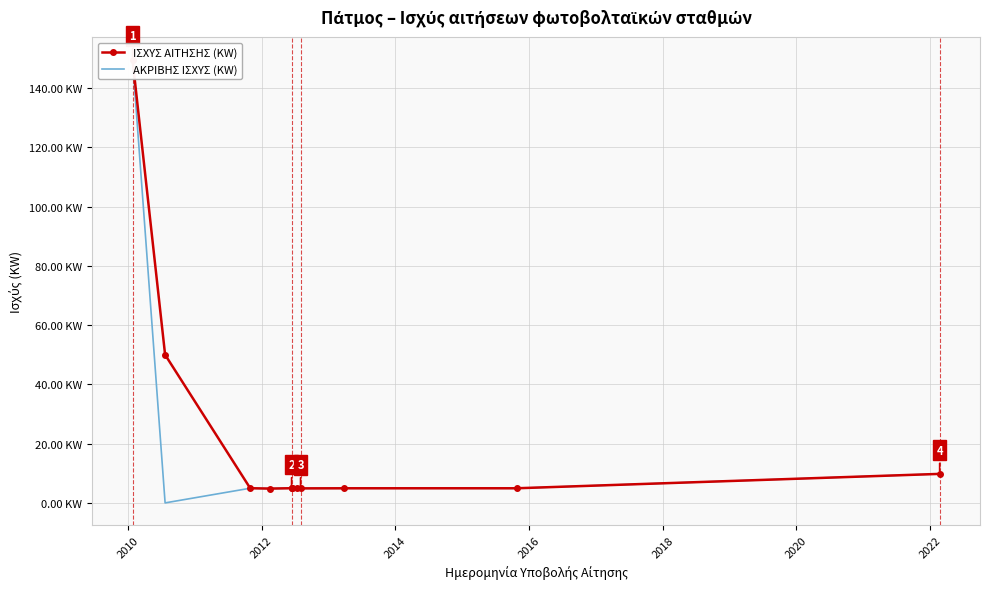

True or false: ΑΚΡΙΒΗΣ ΙΣΧΥΣ (KW) and ΙΣΧΥΣ ΑΙΤΗΣΗΣ (KW) cross at least once.

False